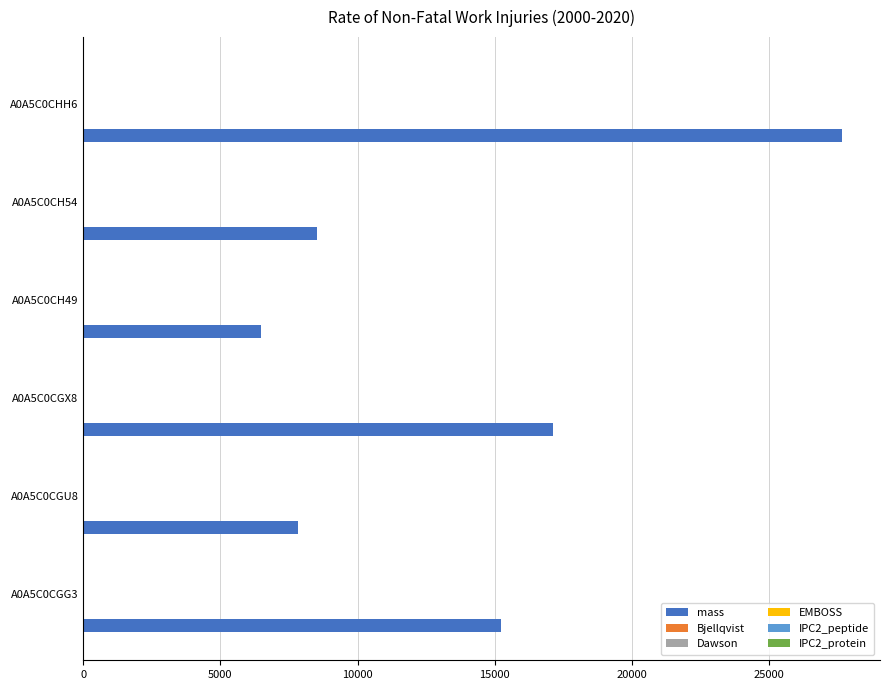

At which label does mass reach its peak?

A0A5C0CHH6